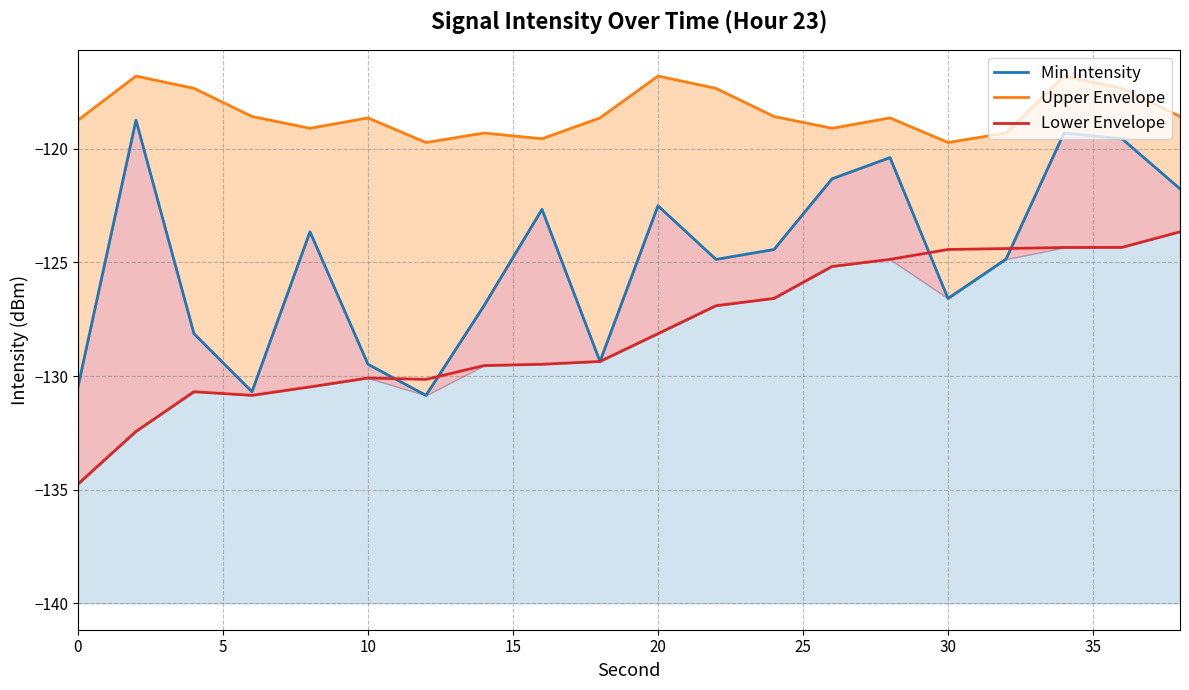

What is the maximum value for Lower Envelope?

-123.7